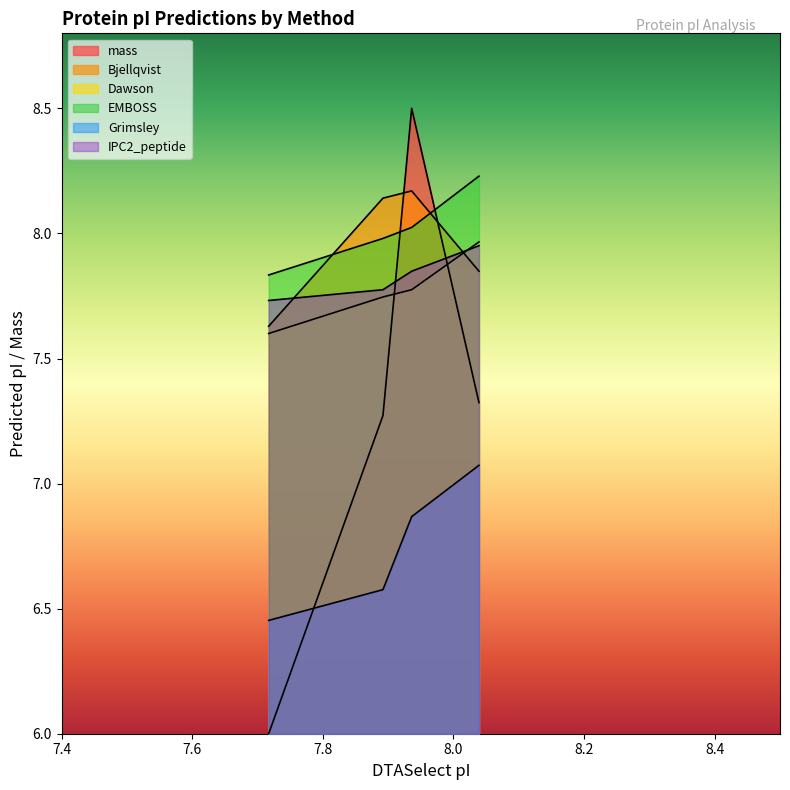

What is the average value of the IPC2_peptide series?

7.8